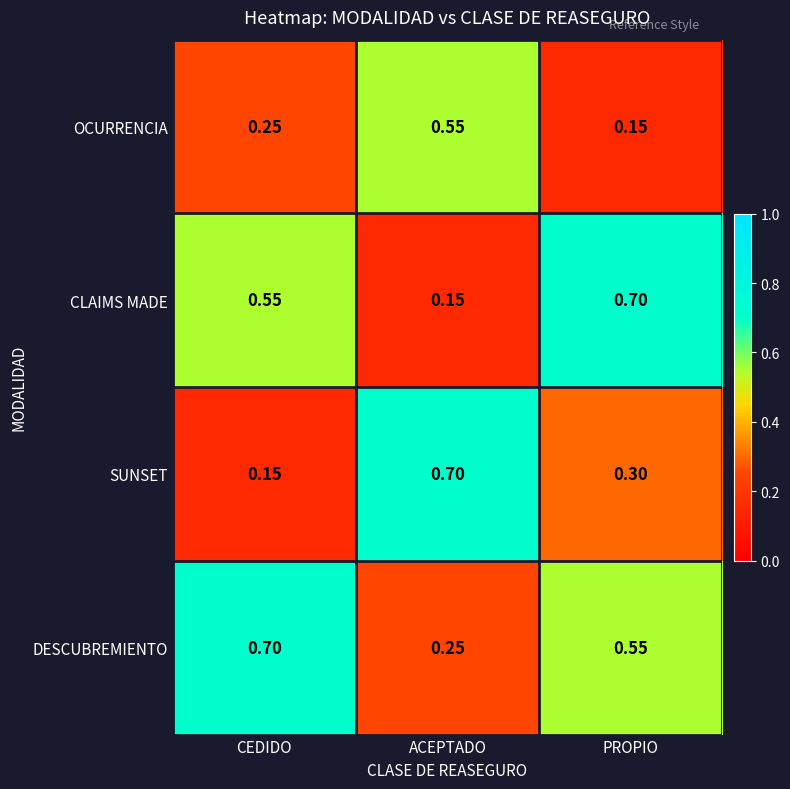

Where is SUNSET nearest to the value 0?

CEDIDO